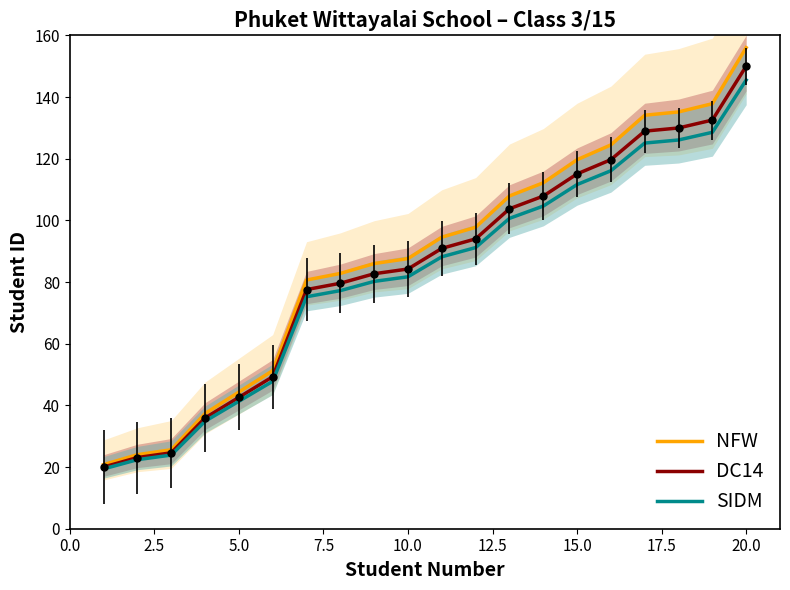

What is the minimum value for SIDM?

19.4